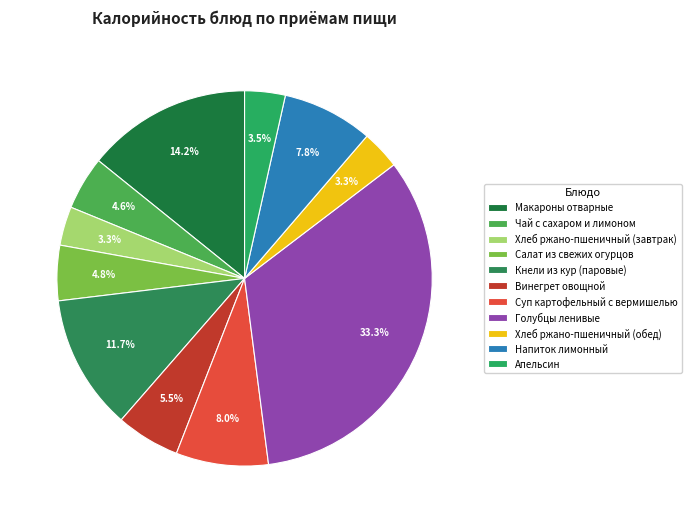

True or false: Хлеб ржано-пшеничный (завтрак) accounts for 3% of the total.

True